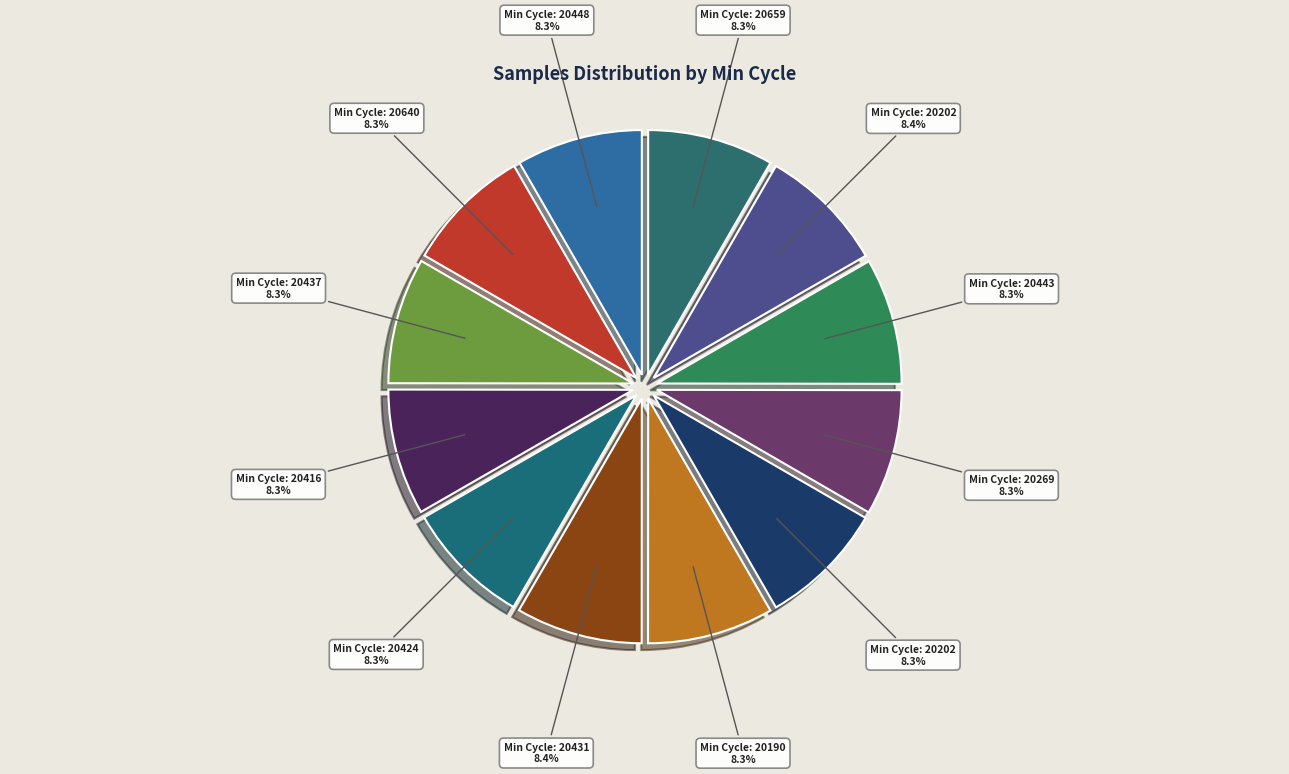

Which category has the biggest portion of the pie?

20431